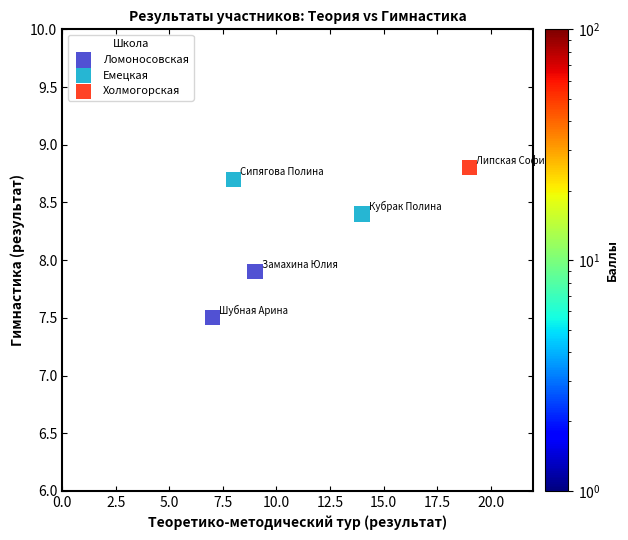

What are all the series names shown in the legend?

Ломоносовская, Емецкая, Холмогорская